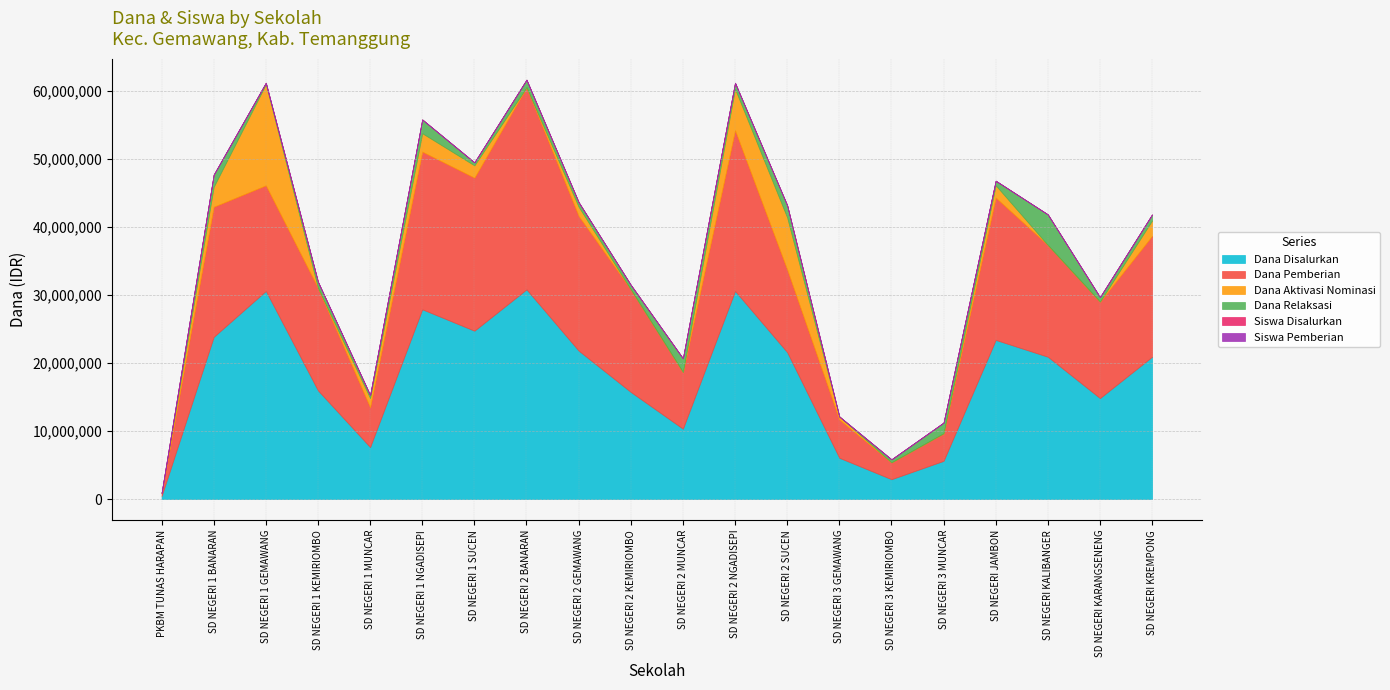

Reading left to right, extract all data points from this chart.

Dana Disalurkan: 450000	23850000	30600000	15975000	7650000	27900000	24750000	30825000	21825000	15750000	10350000	30600000	21600000	6075000	2925000	5625000	23400000	20925000	14850000	20925000
Dana Pemberian: 450000	19125000	15525000	15075000	5850000	23175000	22500000	29700000	19800000	15075000	8325000	23625000	12150000	5625000	2475000	4050000	20925000	16425000	14175000	17775000
Dana Aktivasi Nominasi: 0	2925000	14850000	0	1350000	2700000	1800000	0	1350000	0	0	6075000	7650000	450000	0	0	1800000	0	0	2250000
Dana Relaksasi: 0	1800000	225000	900000	450000	2025000	450000	1125000	675000	675000	2025000	900000	1800000	0	450000	1575000	675000	4500000	675000	900000
Siswa Disalurkan: 1	57	71	44	18	72	57	77	58	38	26	74	56	14	9	15	58	49	36	53
Siswa Pemberian: 1	44	37	40	14	57	52	73	51	35	20	57	33	13	7	9	51	39	33	44